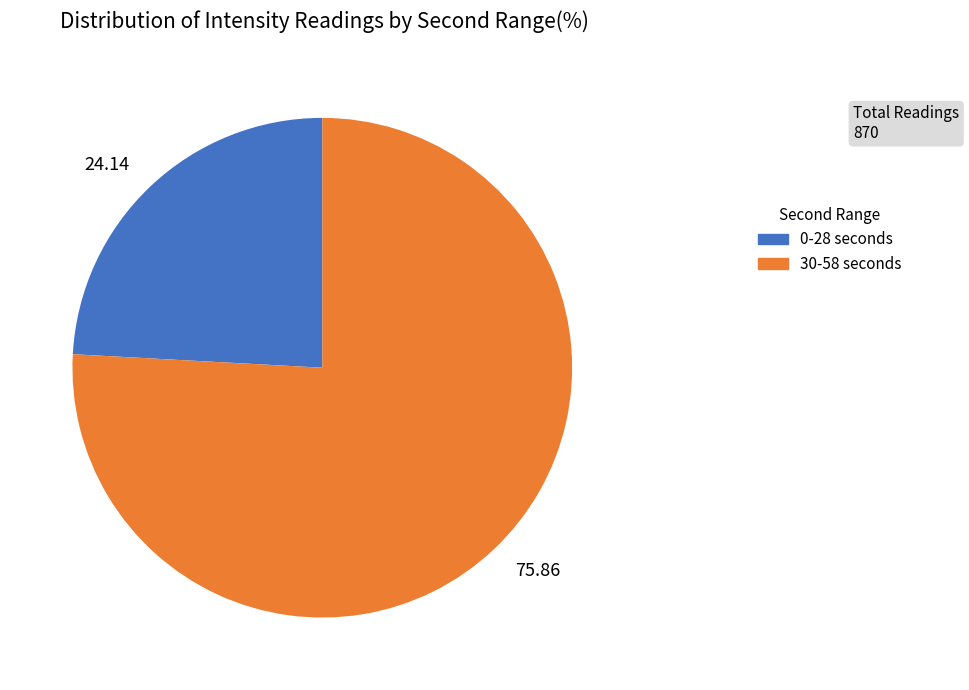

Rank the categories by value from lowest to highest.

24.14, 75.86